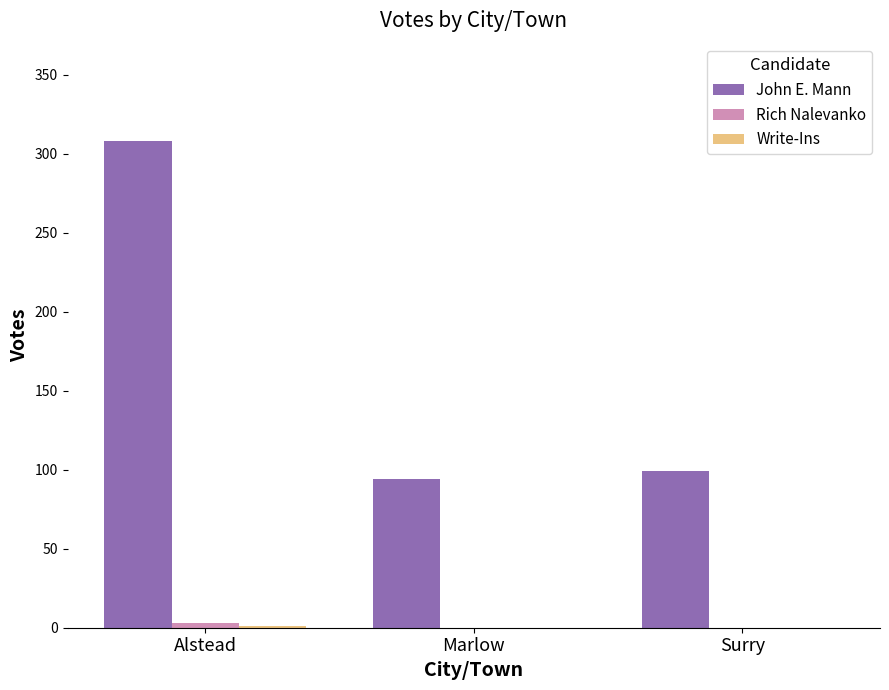

Which series has the widest spread of values?

John E. Mann